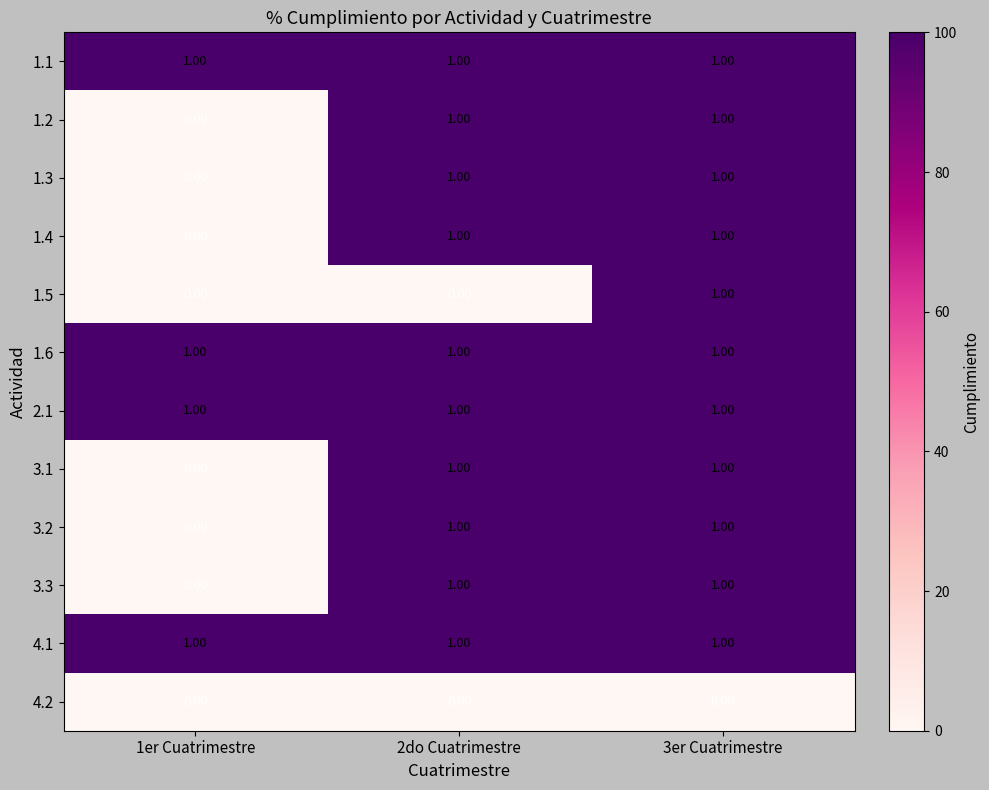

Count the number of categories in the chart.

3